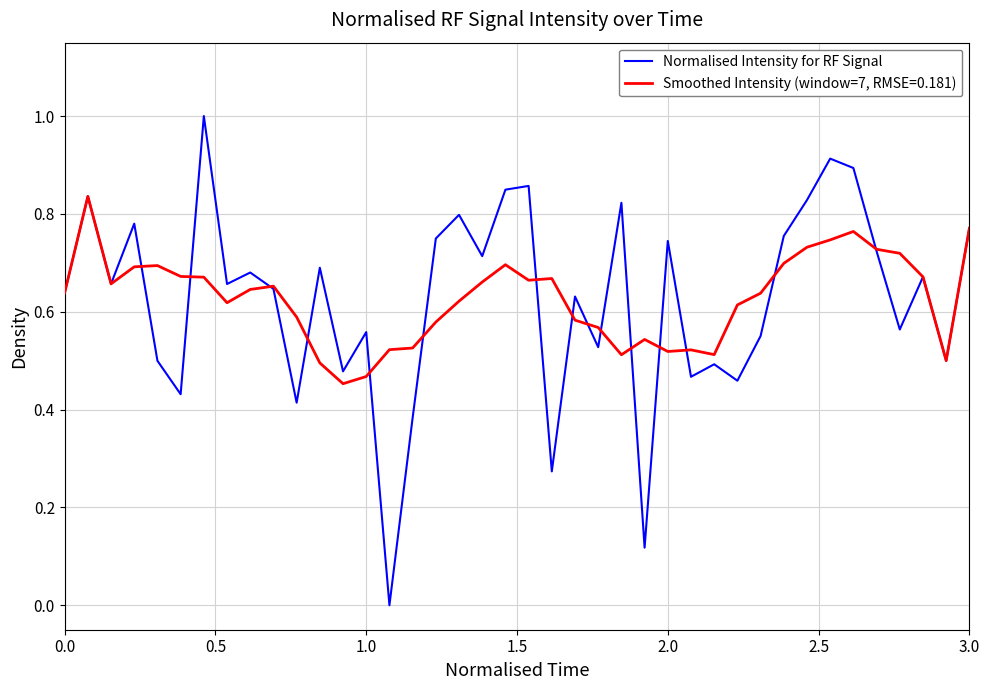

What is the maximum value shown in the chart?

1.0